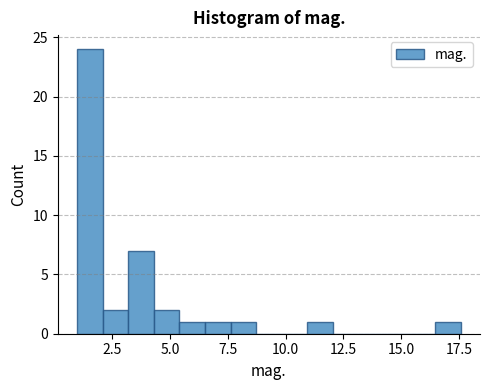

Around what value on the x-axis is the tallest bar? Give the approximate position of its centre, as read against the axis.

1.5